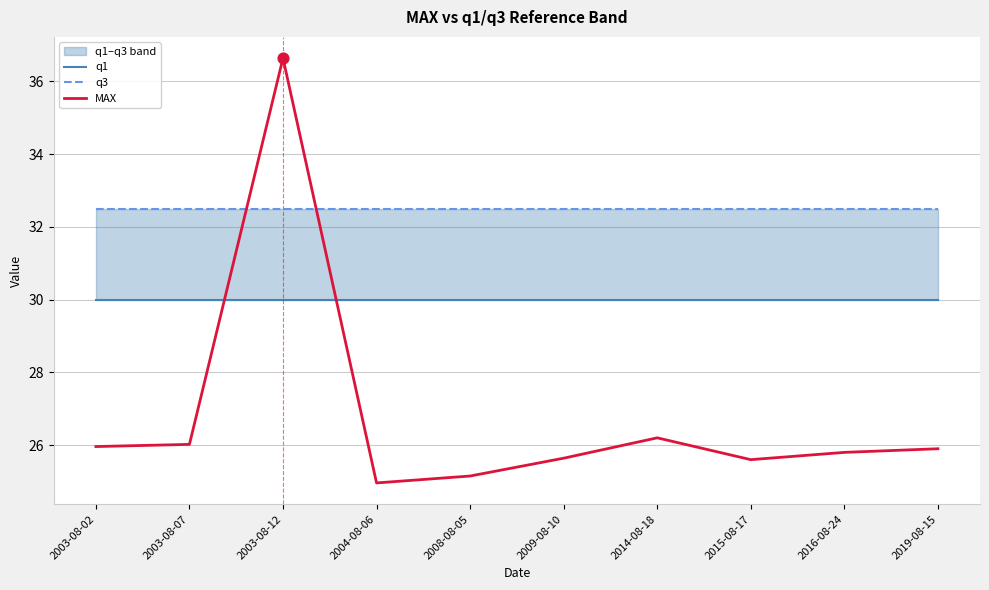

What are all the series names shown in the legend?

q1, q3, MAX